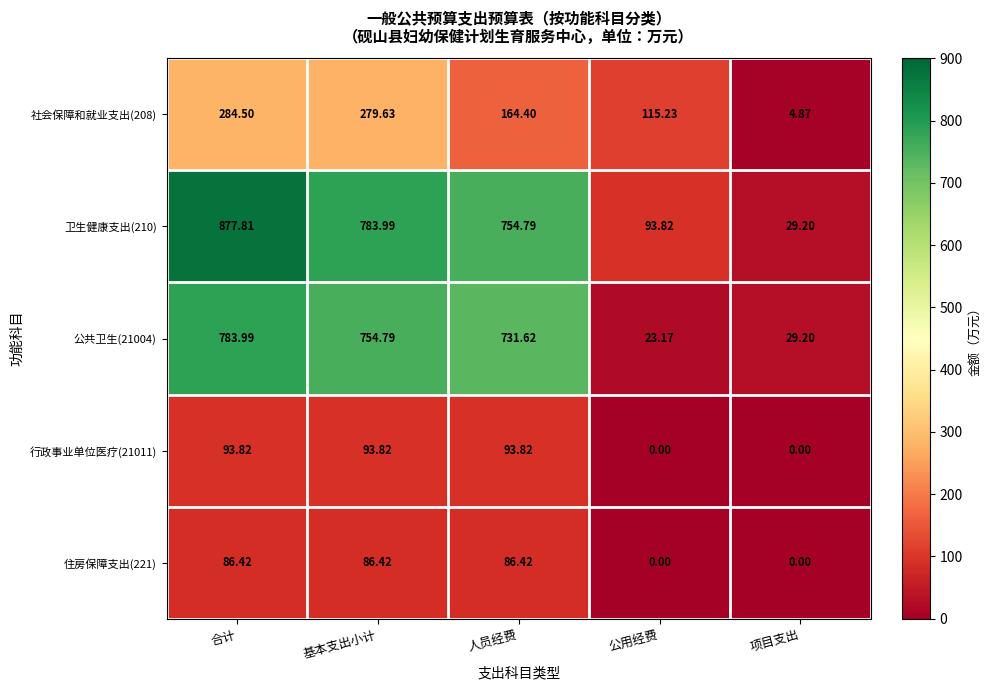

Rank the categories by 社会保障和就业支出(208) value from highest to lowest.

合计, 基本支出小计, 人员经费, 公用经费, 项目支出